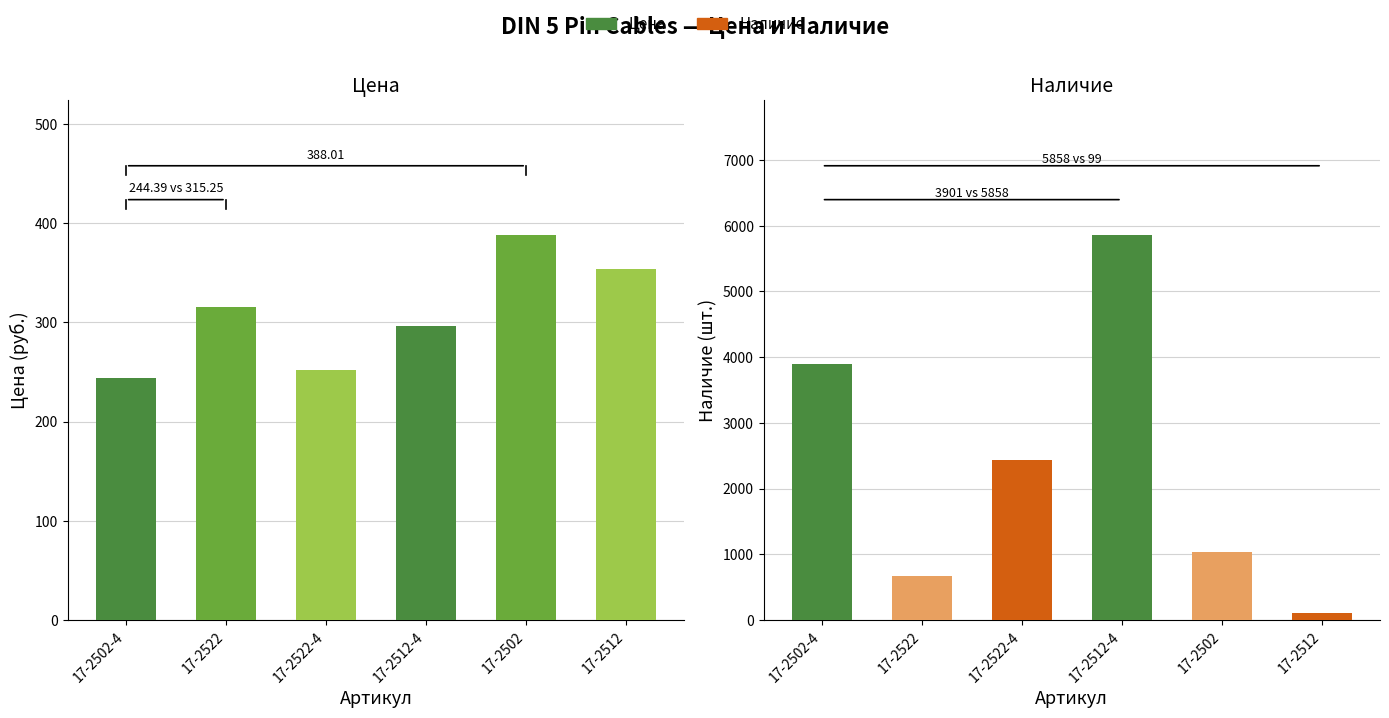

What is the sum of all Цена values?

1849.5